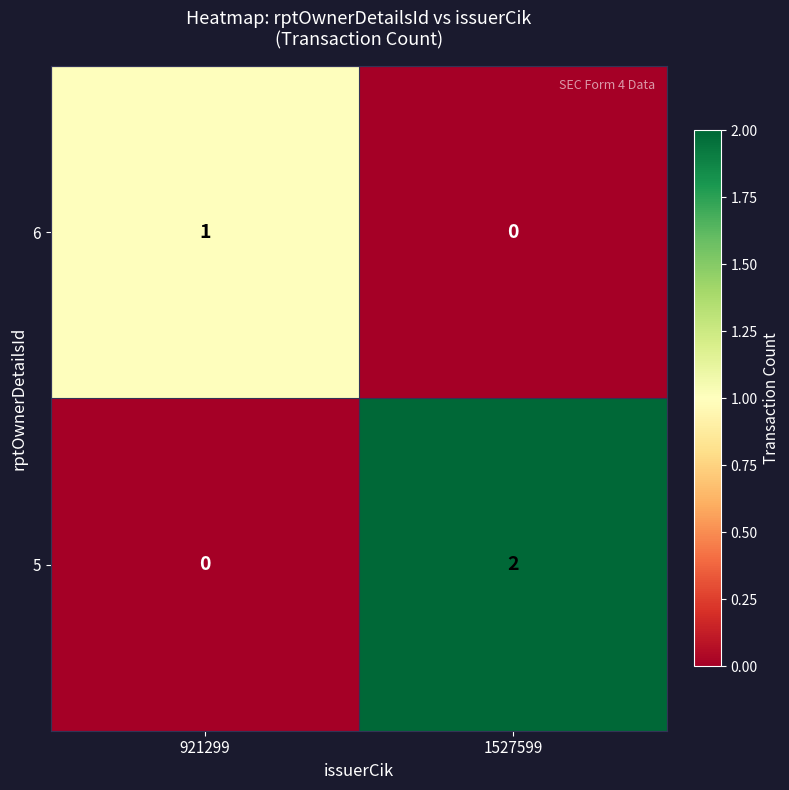

List the series in order of their peak value, lowest first.

6, 5